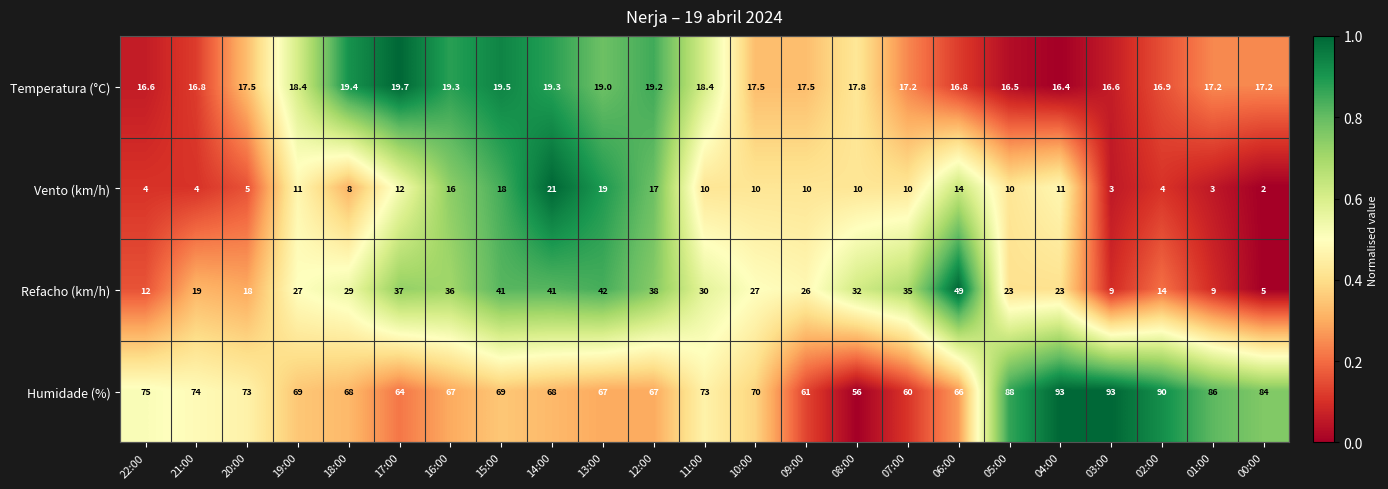

What is the average value of the Refacho (km/h) series?

27.0